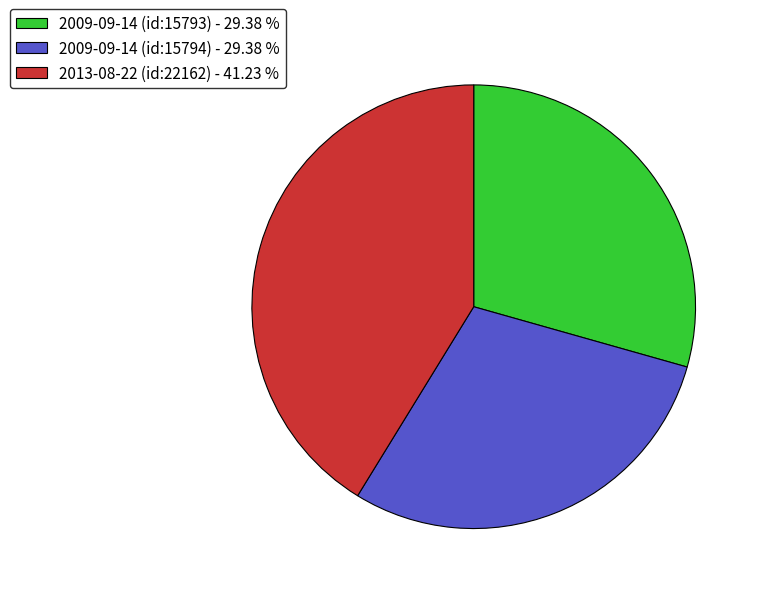

Which has a higher value, 2009-09-14 (id:15794) - 29.38 % or 2013-08-22 (id:22162) - 41.23 %?

2013-08-22 (id:22162) - 41.23 %